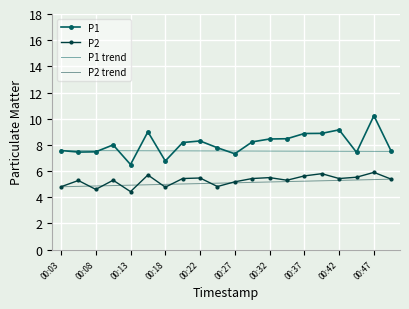

Which series has the widest spread of values?

P1